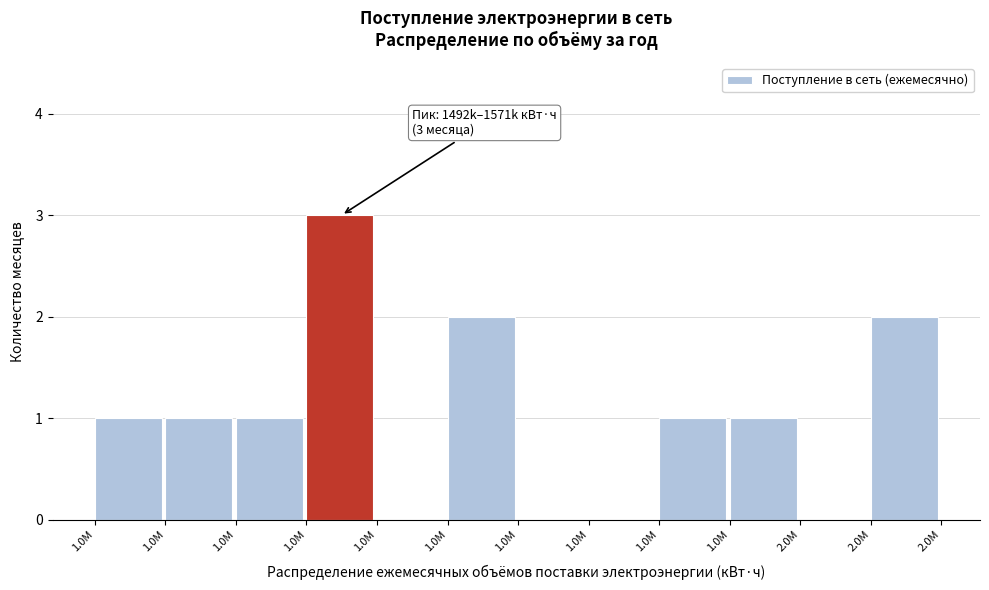

How many data points does each series have?

12